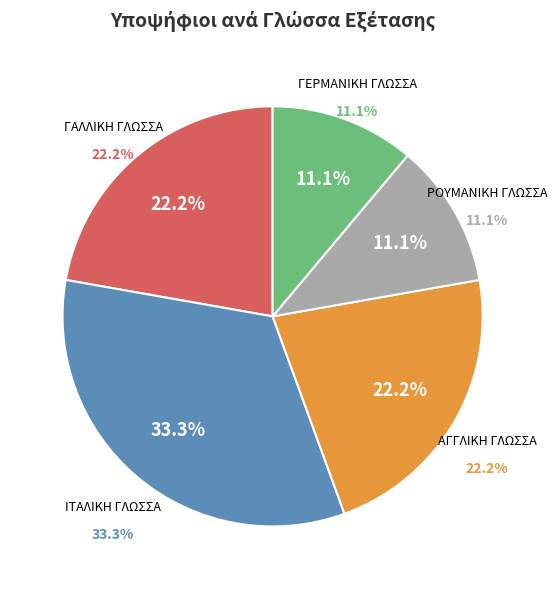

To the nearest percent, what is the average slice percentage?

20%